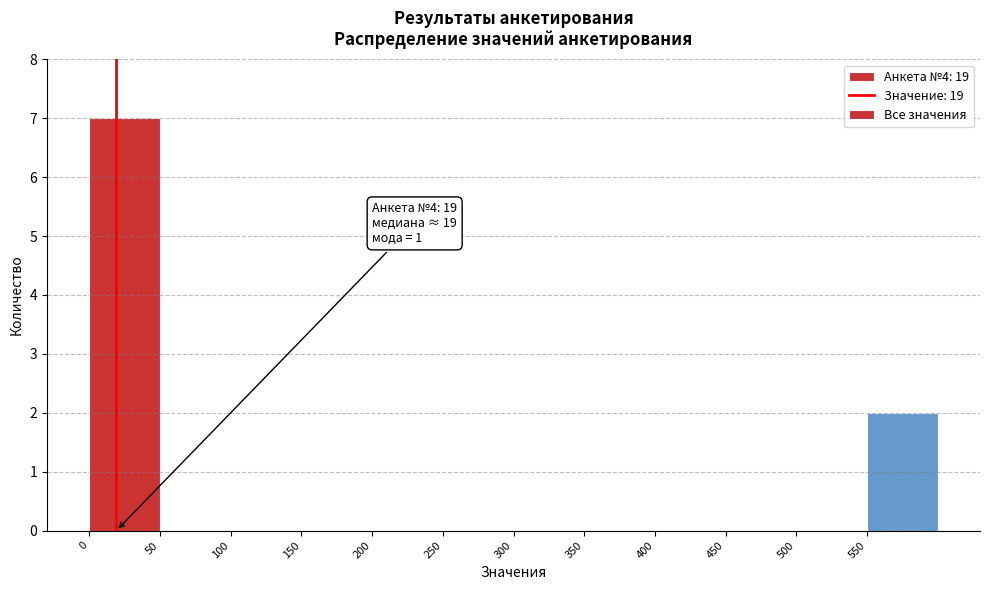

Which range on the x-axis has the tallest bar?

0 to 50